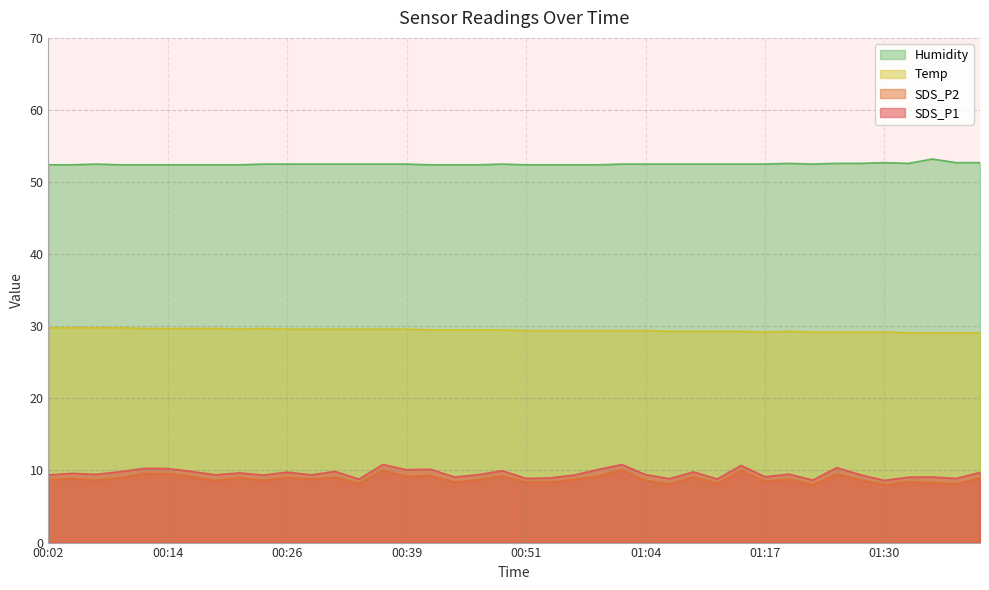

What is the value of the SDS_P2 point at the 30th from the left?

10.0